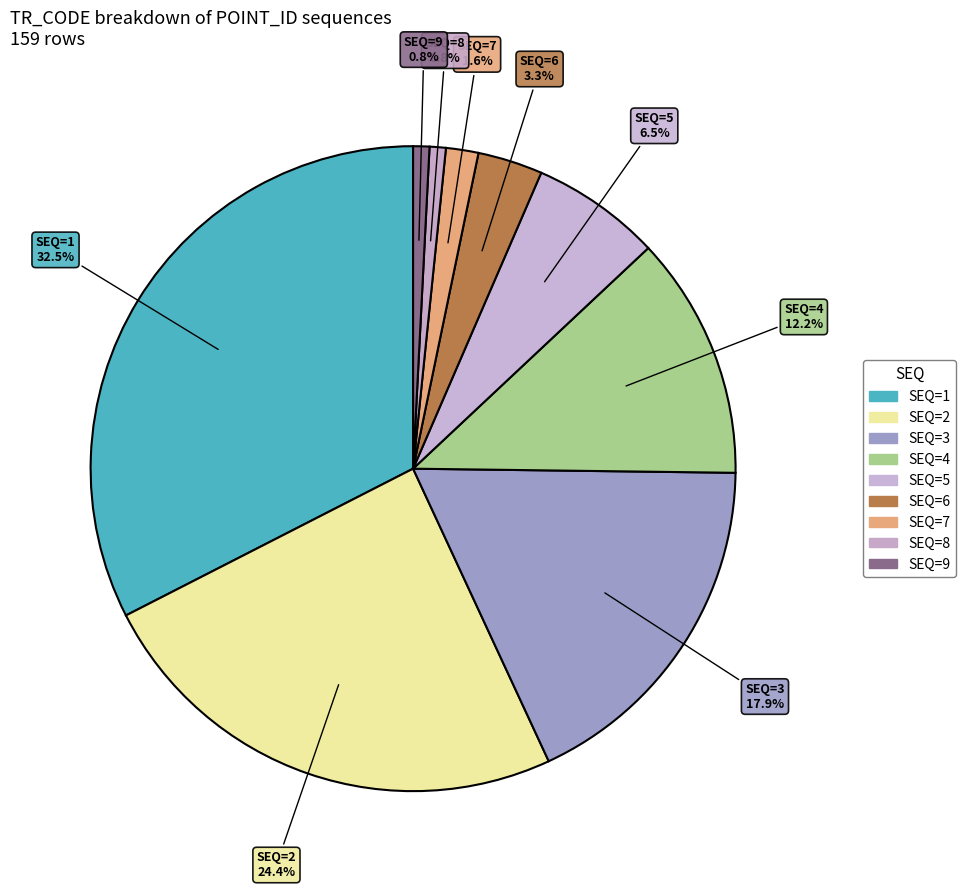

What percentage is the SEQ=9 slice, to the nearest percent?

1%